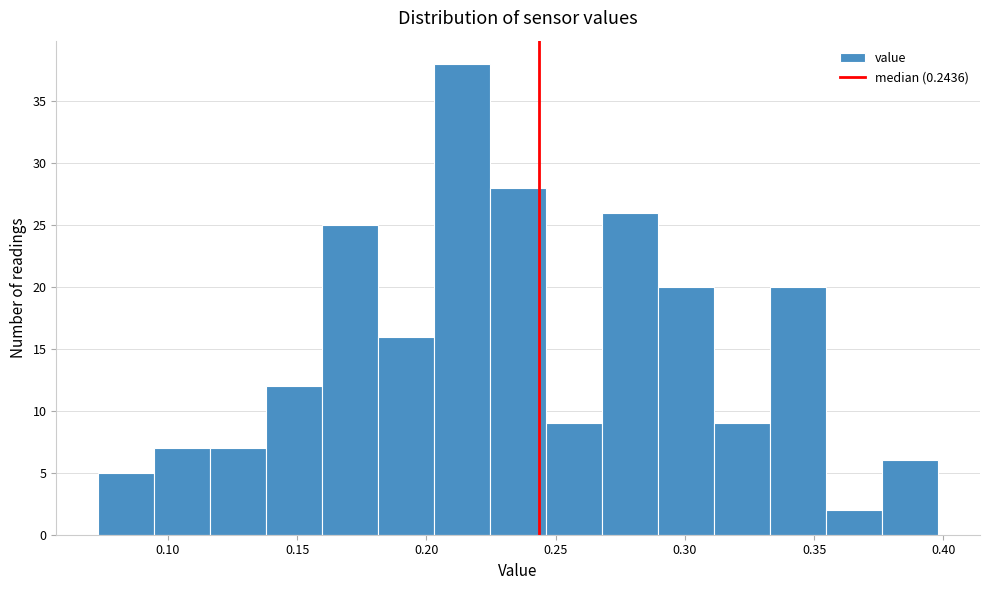

Reading left to right, list every bar in this chart as the range it spans on the x-axis followed by its height. Neither the bar edges nor the heights are printed on the chart, so give them approximately, as read against the axes.

0.075 to 0.095: 5
0.095 to 0.115: 7
0.115 to 0.140: 7
0.140 to 0.160: 12
0.160 to 0.180: 25
0.180 to 0.205: 16
0.205 to 0.225: 38
0.225 to 0.245: 28
0.245 to 0.270: 9
0.270 to 0.290: 26
0.290 to 0.310: 20
0.310 to 0.335: 9
0.335 to 0.355: 20
0.355 to 0.375: 2
0.375 to 0.400: 6